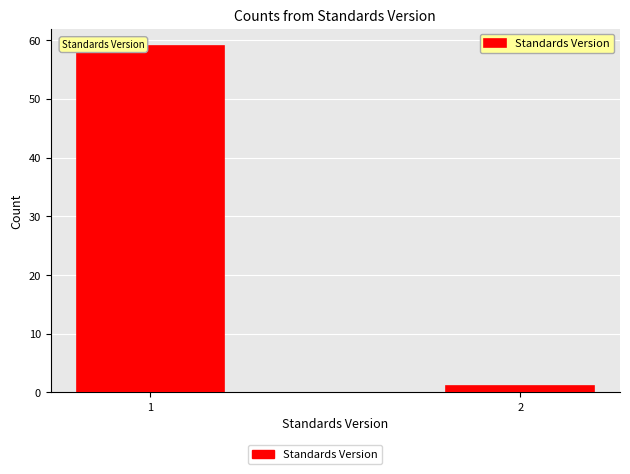

Reading right to left, extract all data points from this chart.

1	59